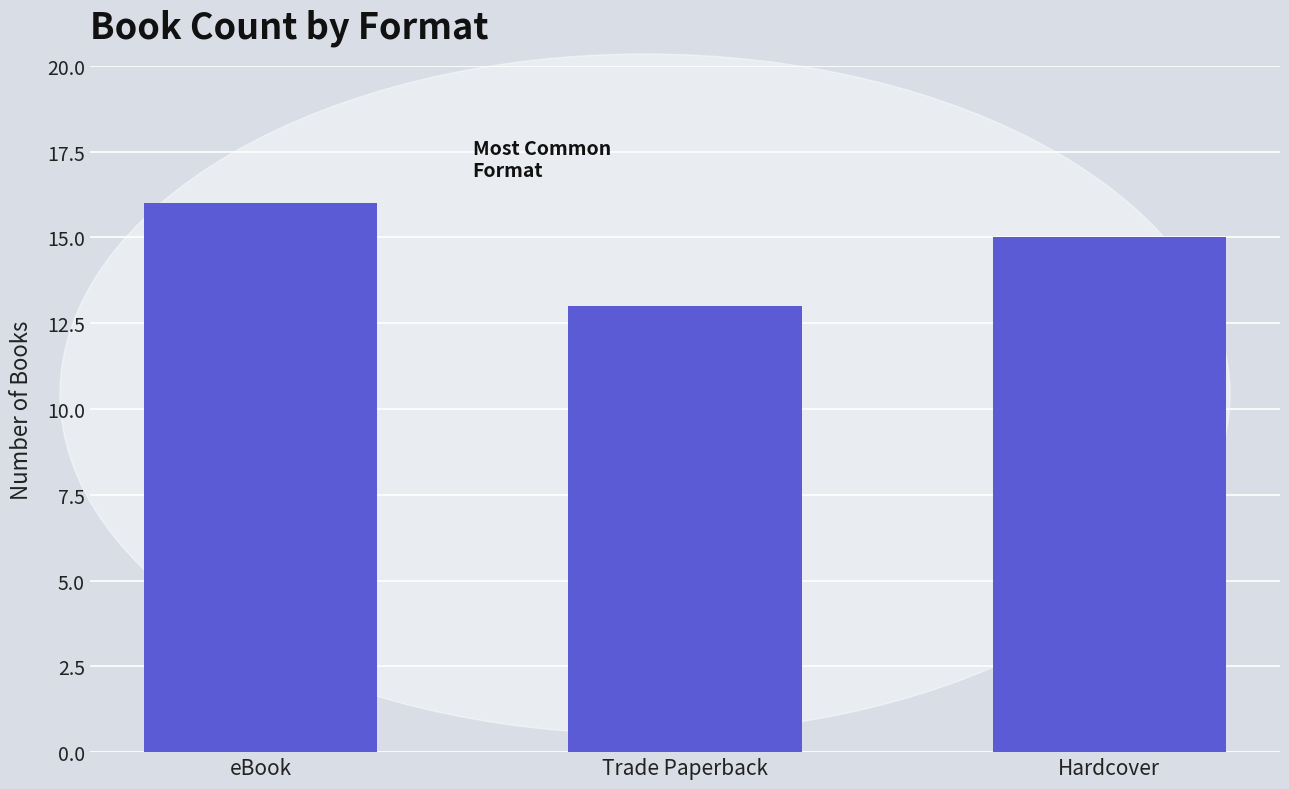

Approximately how many times larger is the value at Trade Paperback compared to Hardcover?

0.9